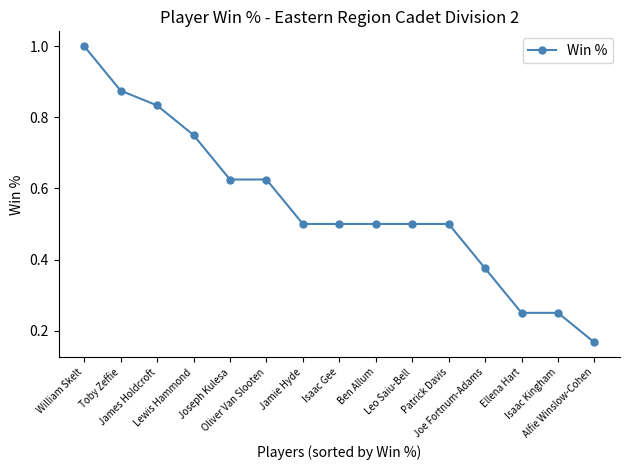

Between James Holdcroft and Toby Zeffie, which is larger?

Toby Zeffie